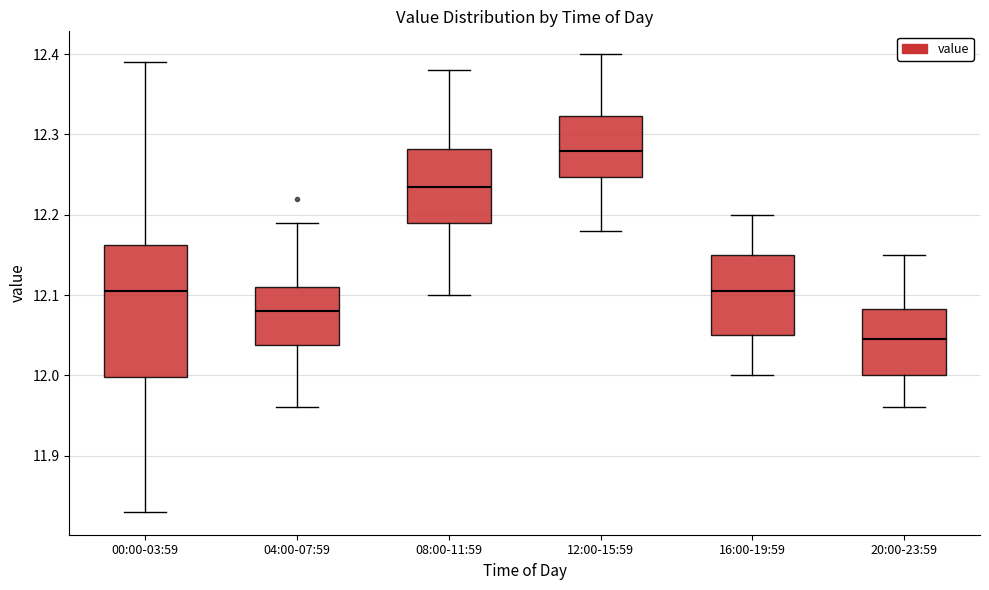

Where is the lower edge of the box for 04:00-07:59 on the y-axis? The values are not printed on the chart, so give them approximately, as read against the axis.

12.04